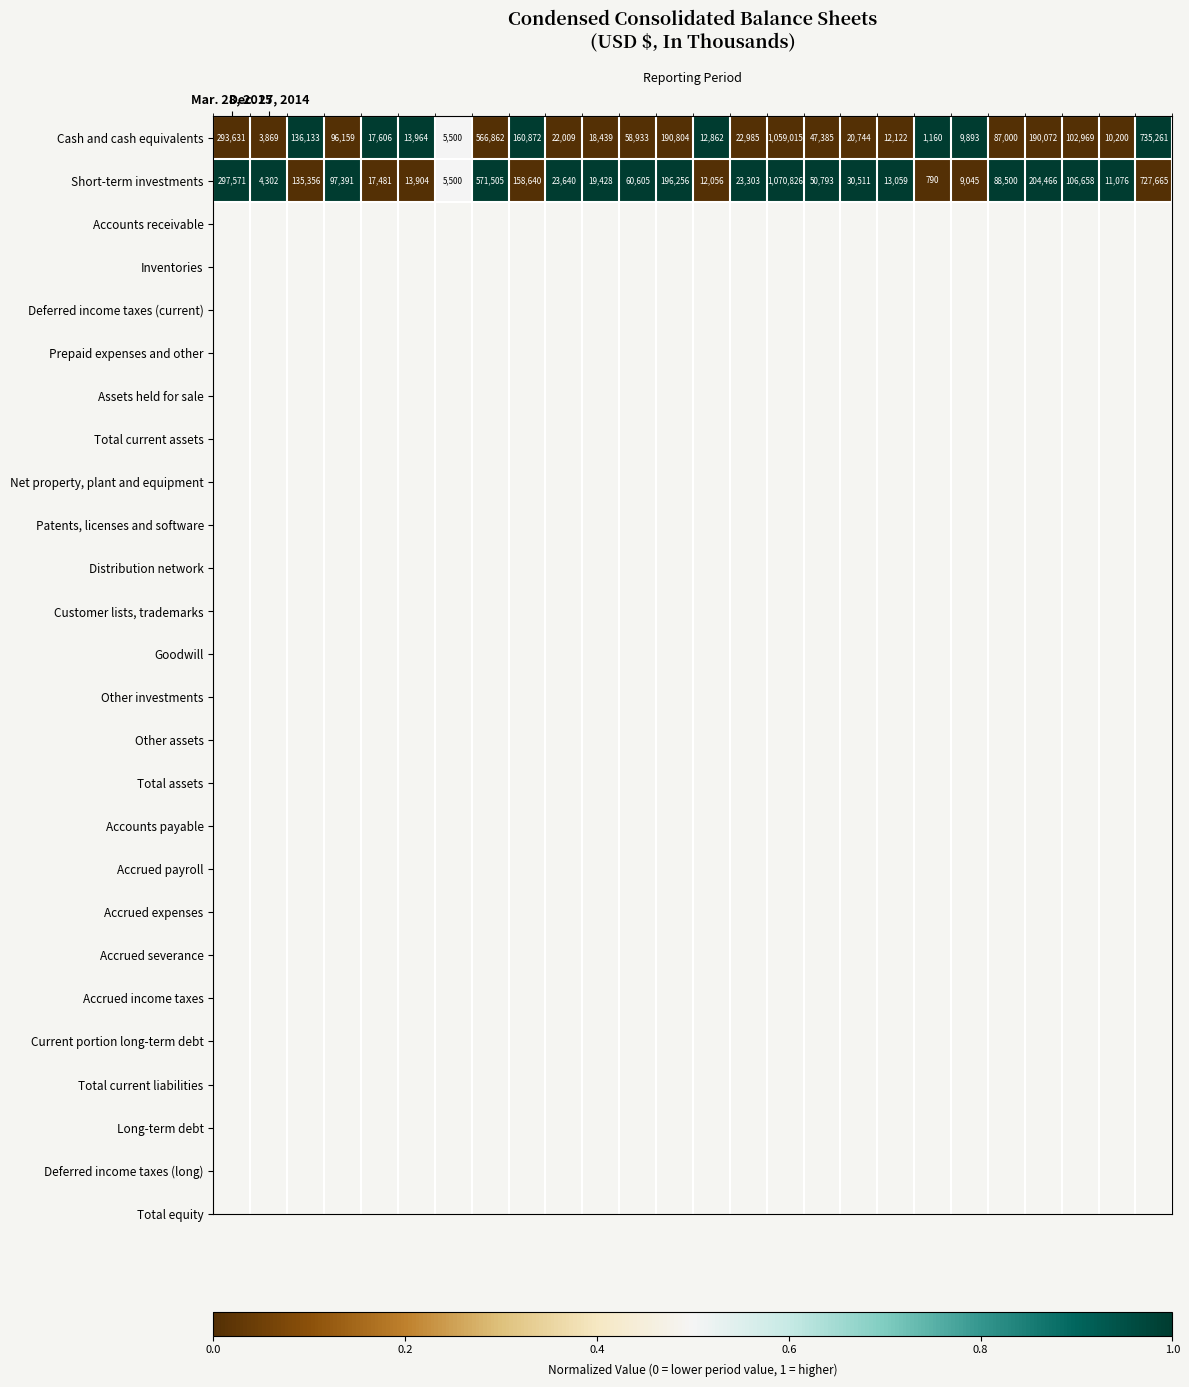

Which series has the largest range (max minus min)?

Short-term investments